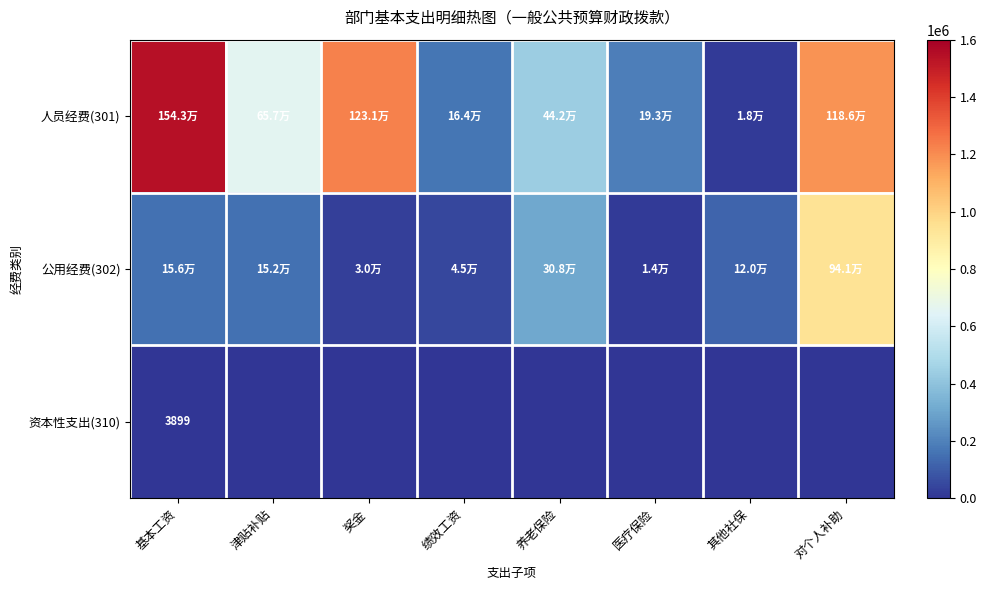

True or false: 公用经费(302) has a value of 14258.0 at 医疗保险.

True